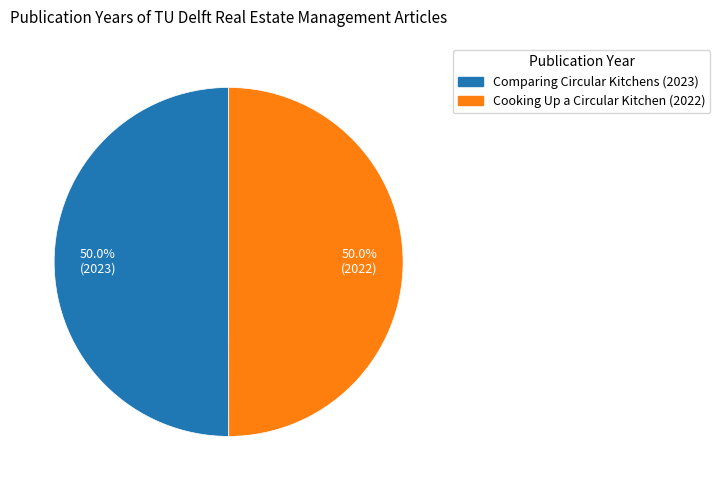

What is the ratio of the value at Cooking Up a Circular Kitchen (2022) to the value at Comparing Circular Kitchens (2023)?

1.0